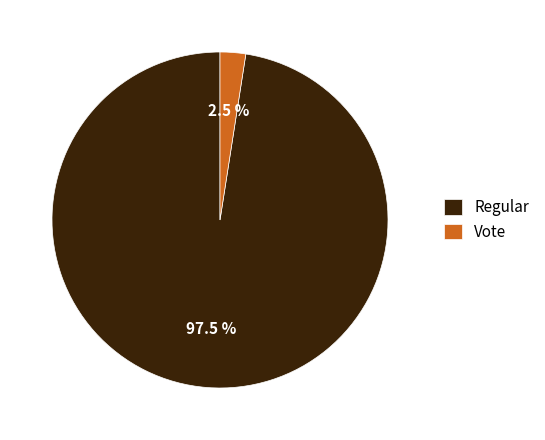

Which has a higher value, Vote or Regular?

Regular